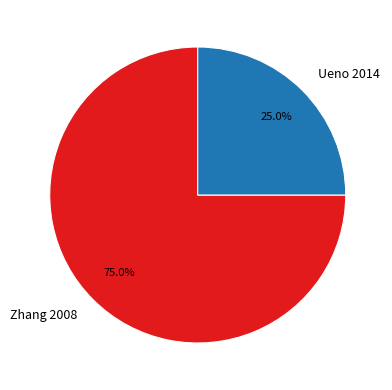

Which category has the smallest portion of the pie?

Ueno 2014